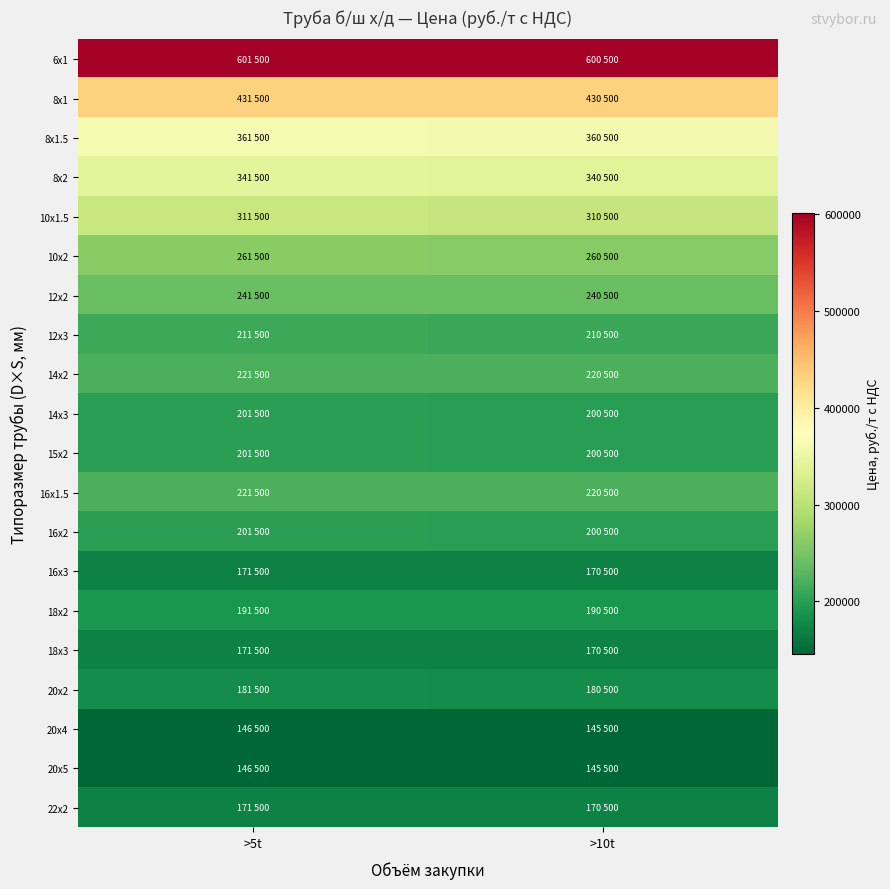

Which category has the highest value across all series?

>5t